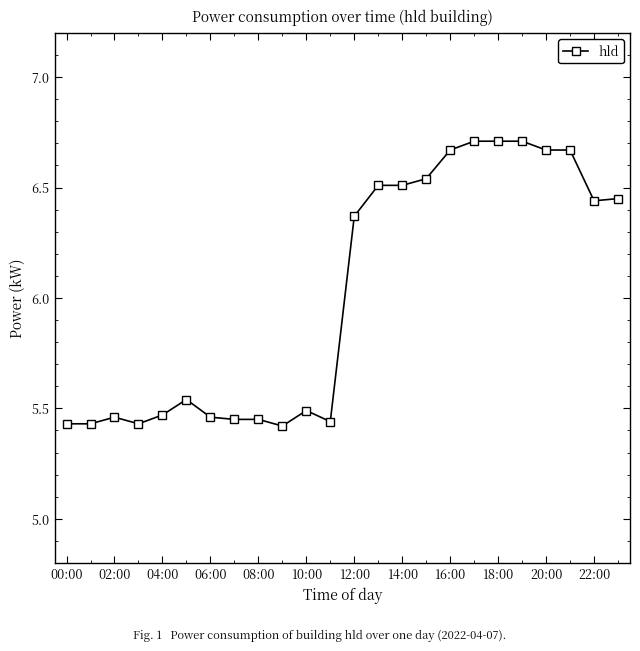

Count the values in the range 5 to 6.

12